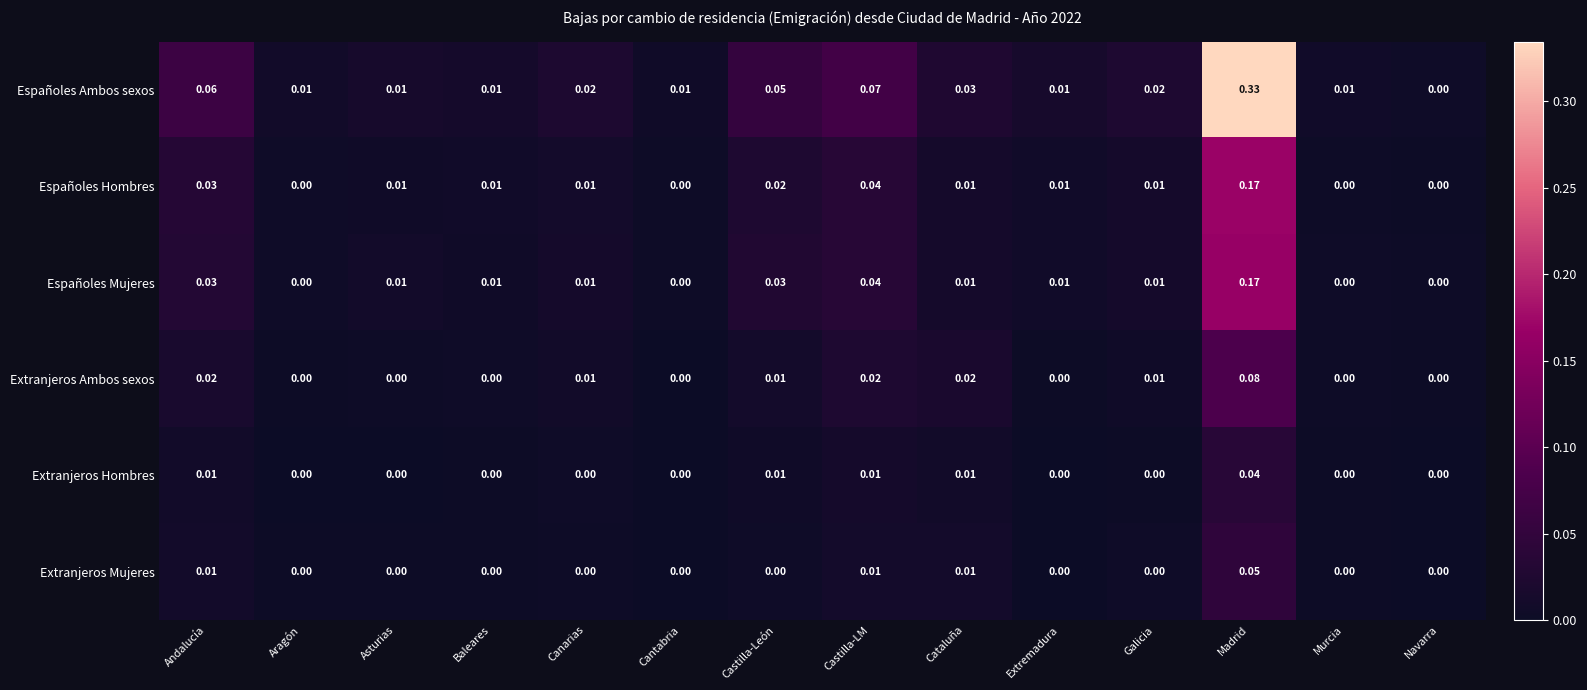

At which category does the chart reach its peak across all series?

Madrid